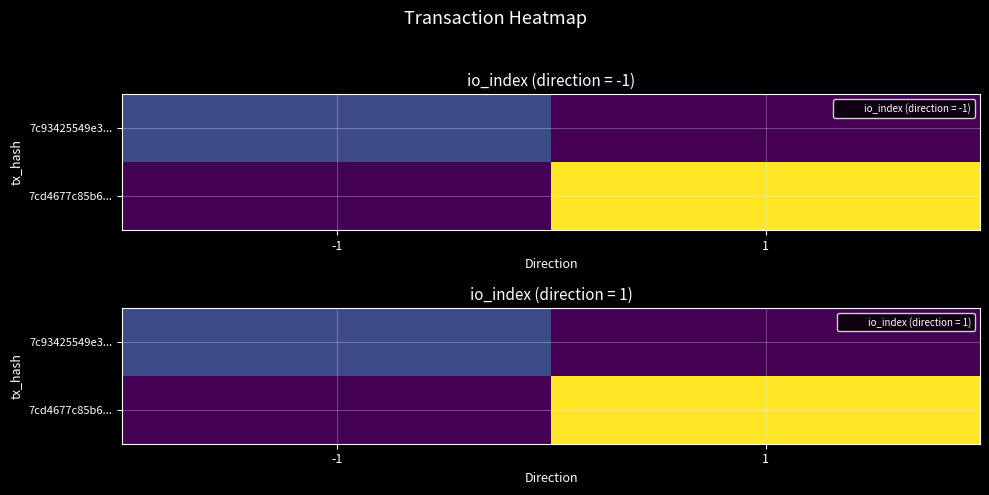

How many series are shown in this chart?

2